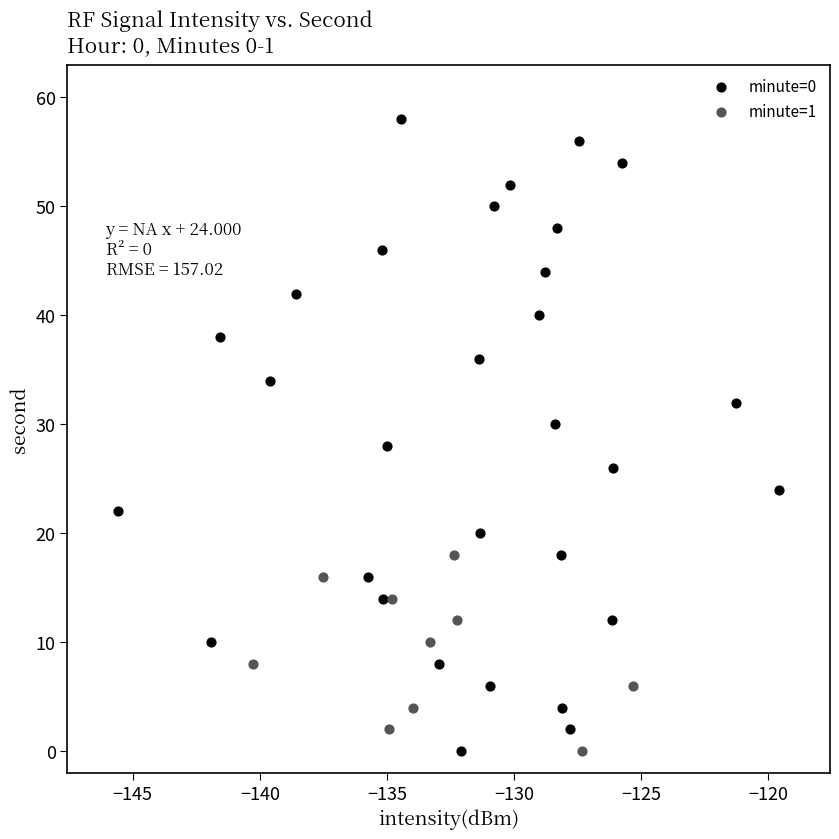

Which series has the widest spread of Y values?

minute=0